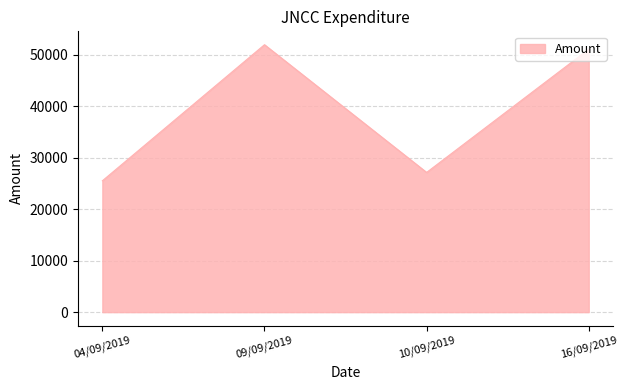

What is the ratio of the value at 10/09/2019 to the value at 16/09/2019?

0.5